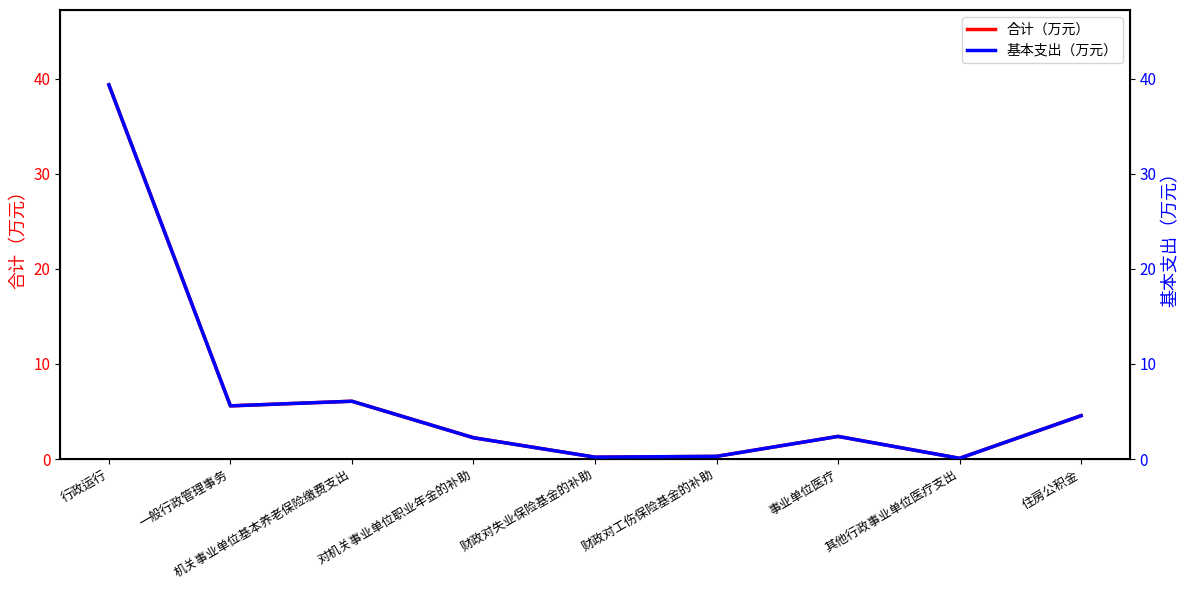

Is this an area chart (filled region under the line)?

No